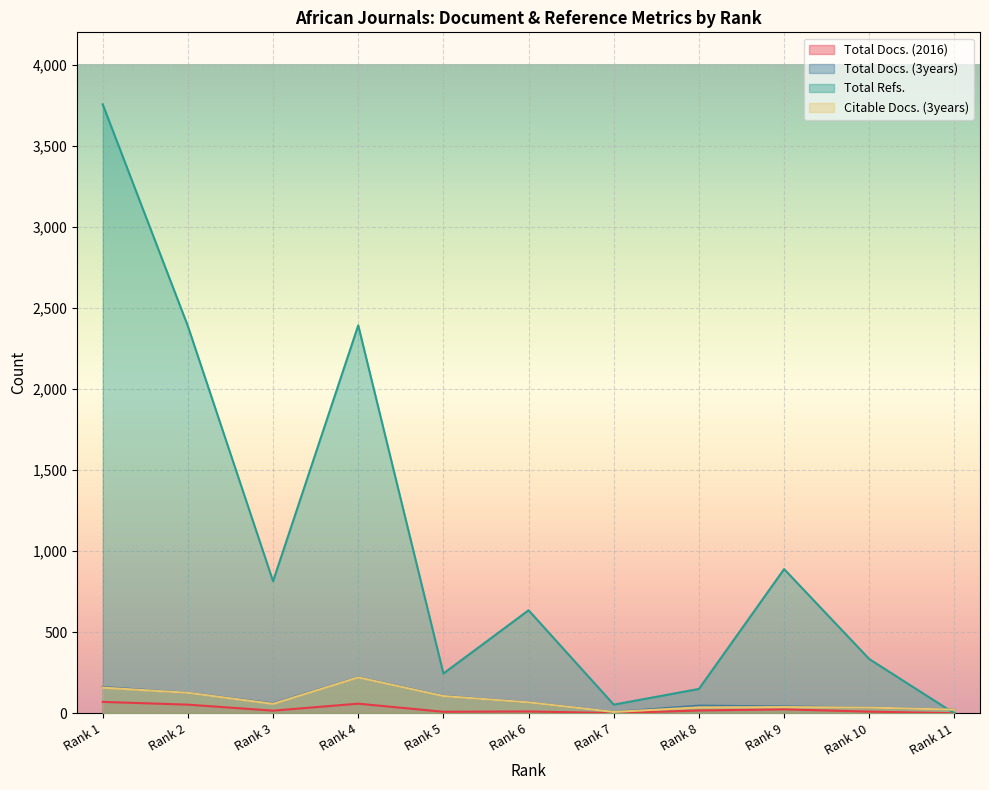

True or false: Total Docs. (3years) and Citable Docs. (3years) intersect in this chart.

False